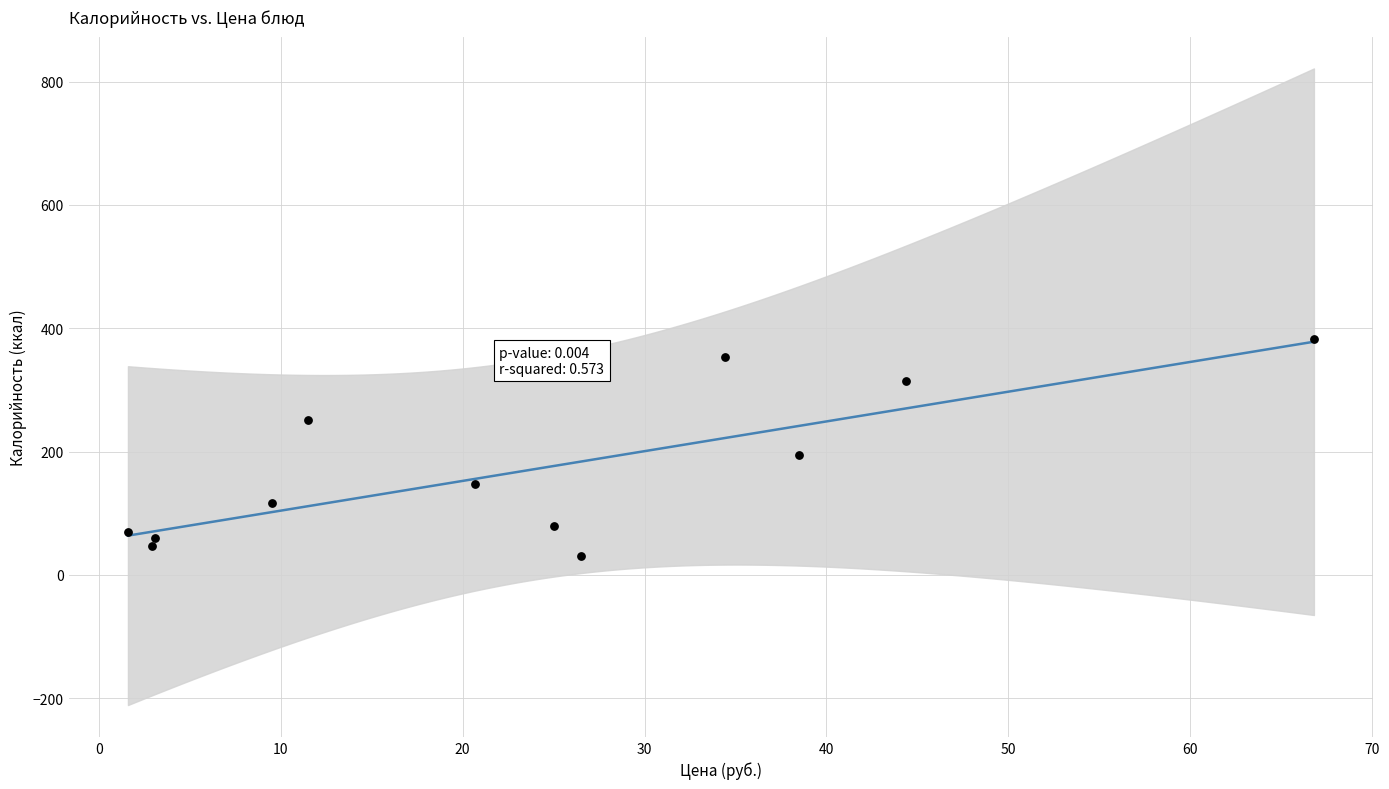

What Y value in the scatter plot is closest to 207?

194